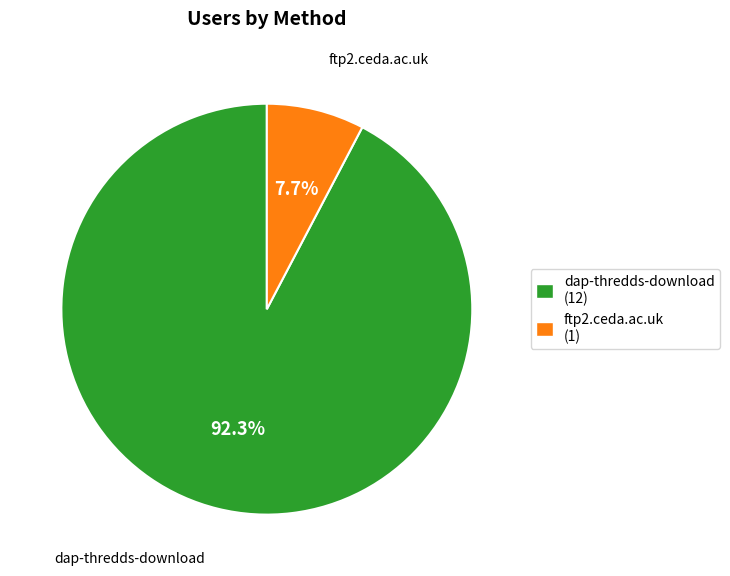

What is the total percentage of dap-thredds-download and ftp2.ceda.ac.uk?

100.0%